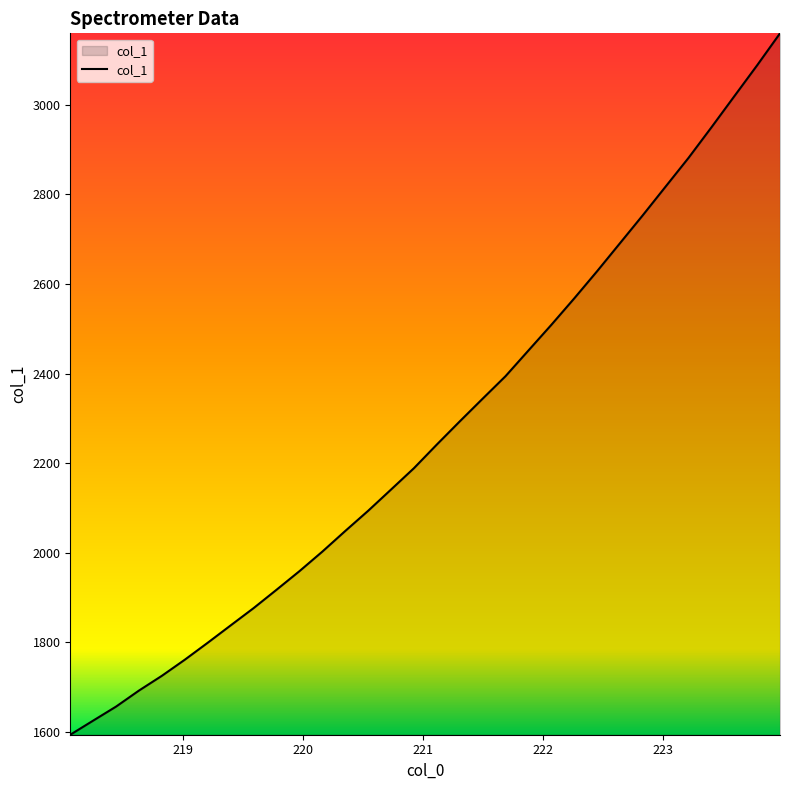

What is the minimum value shown in the chart?

1594.2